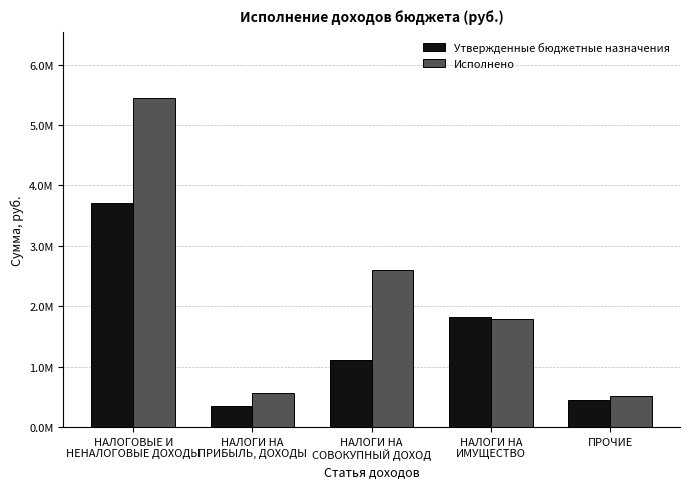

Is it true that Утвержденные бюджетные назначения equals 576823.5 at ПРОЧИЕ?

False